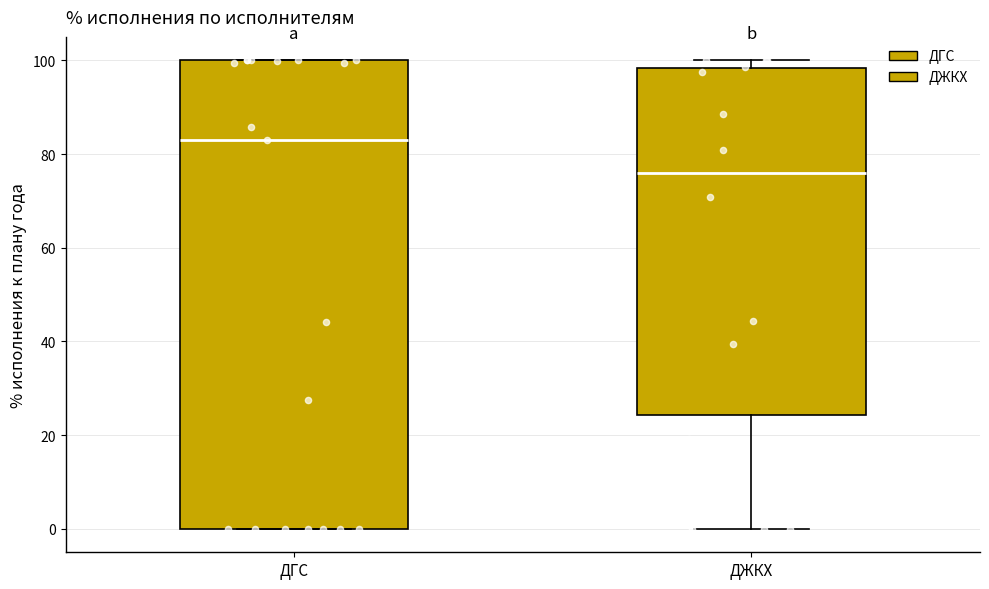

Reading left to right, transcribe this box plot: for each box, give where its median line is, the range the box spans, and where its two whiskers end, as read against the y-axis. The values are not printed on the chart, so give them approximately, as read against the axis.

ДГС: median 84, box 0 to 100, whiskers 0 to 100
ДЖКХ: median 76, box 24 to 98, whiskers 0 to 100